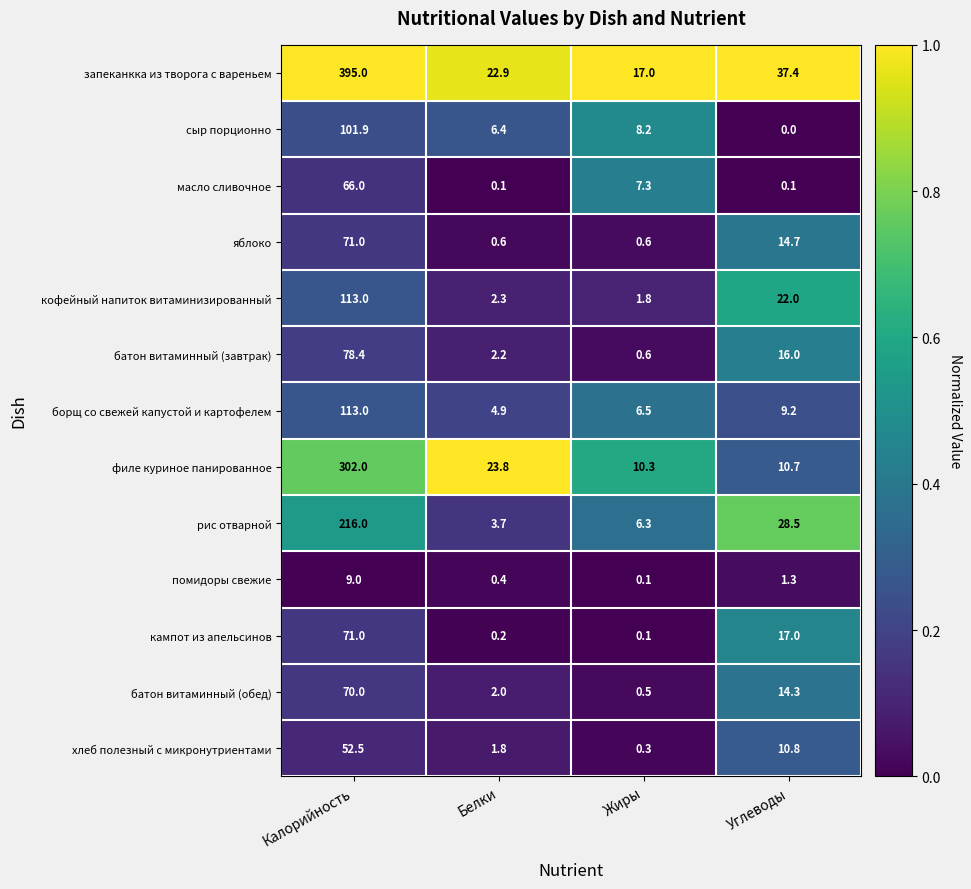

Read the запеканкка из творога с вареньем value at Углеводы.

37.4